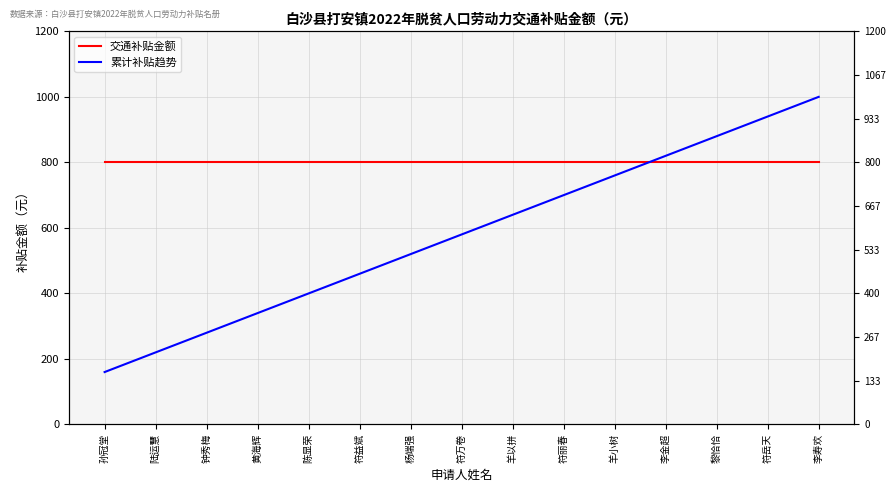

What is the value of the 交通补贴金额 point at the 12th from the left?

800